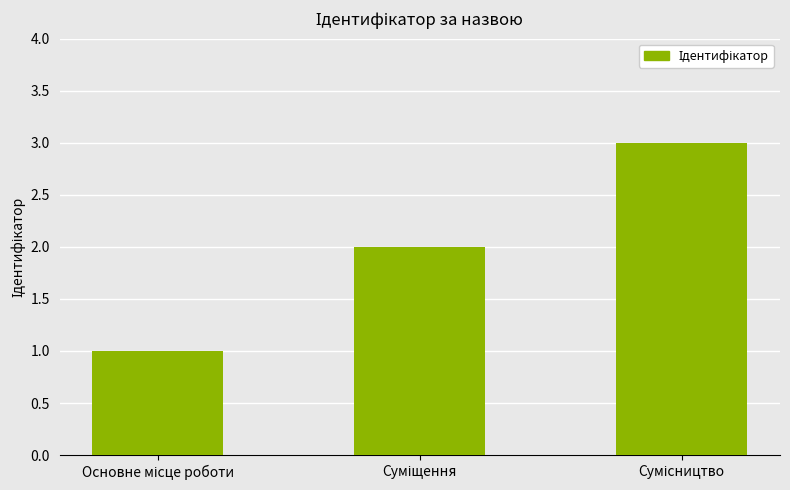

What is the sum of all values?

6